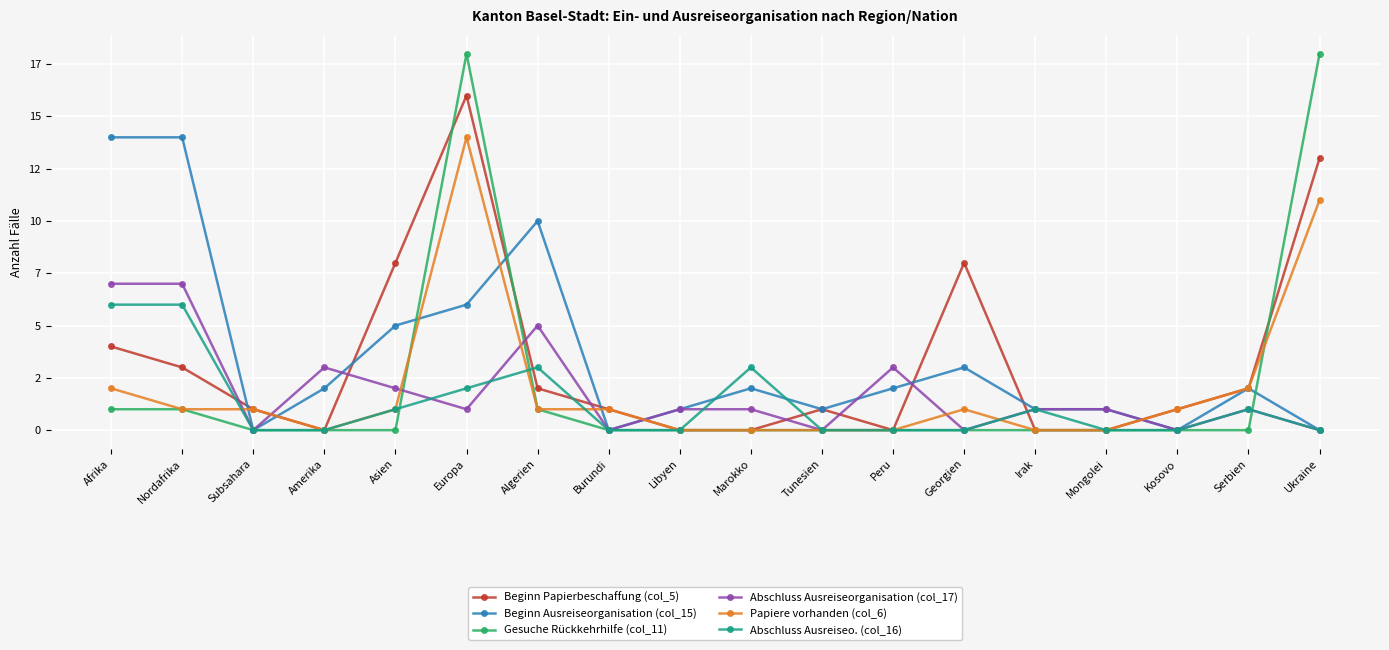

What are all the series names shown in the legend?

Beginn Papierbeschaffung (col_5), Beginn Ausreiseorganisation (col_15), Gesuche Rückkehrhilfe (col_11), Abschluss Ausreiseorganisation (col_17), Papiere vorhanden (col_6), Abschluss Ausreiseo. (col_16)